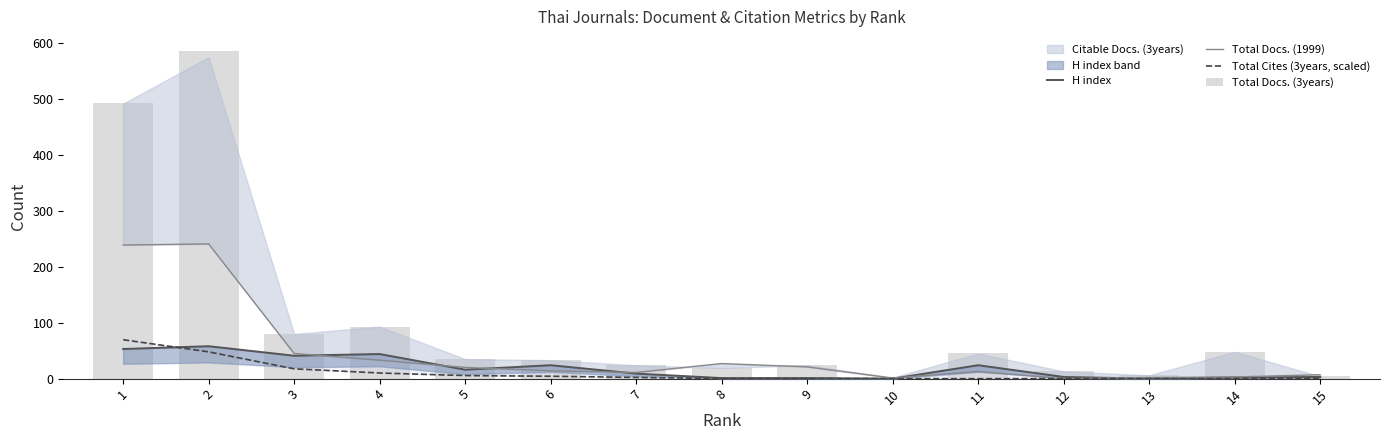

Is it true that H index equals 3.0 at 15?

True